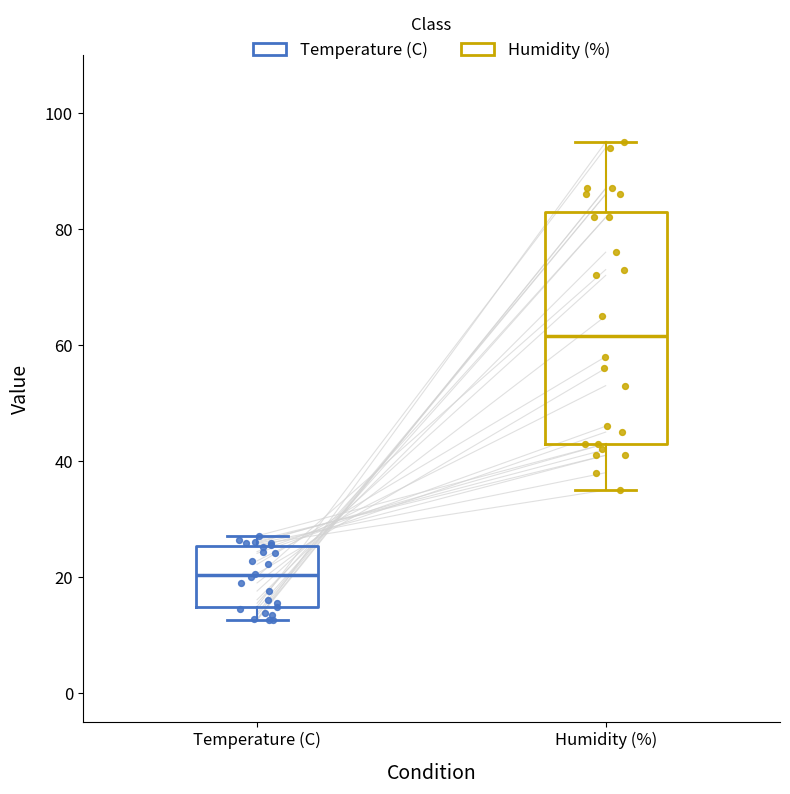

Comparing the boxes themselves (not the whiskers), which one is the tallest?

Humidity (%)